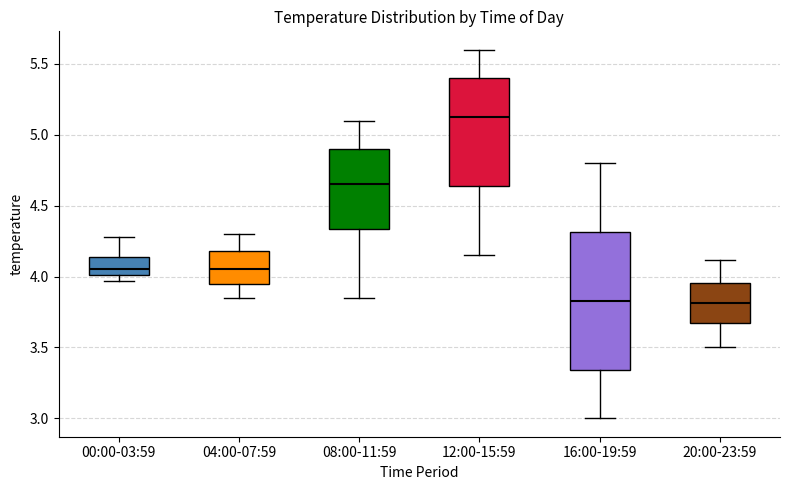

Where is the upper edge of the box for 00:00-03:59 on the y-axis? The values are not printed on the chart, so give them approximately, as read against the axis.

4.15